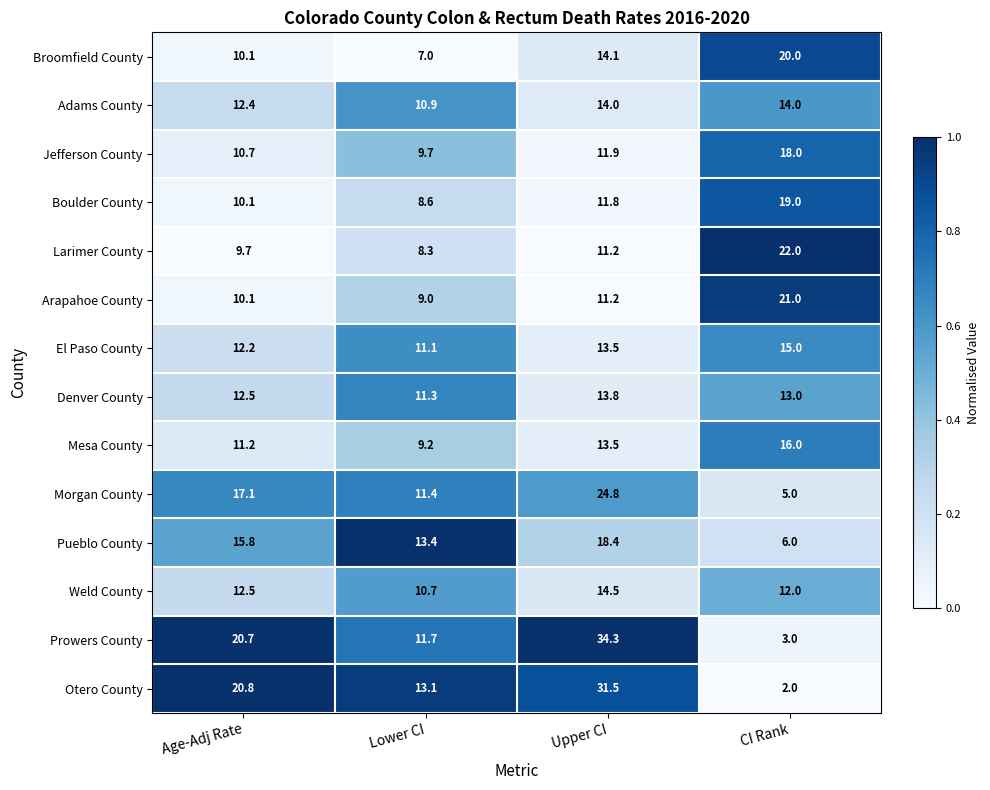

At which label does Weld County first exceed 12?

Age-Adj Rate